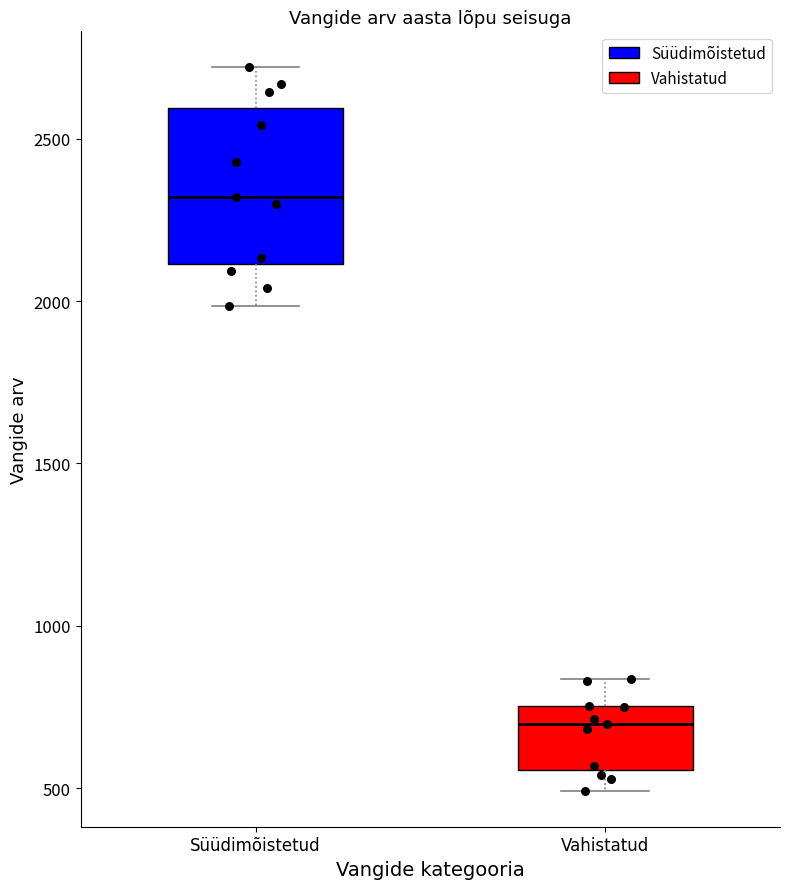

Comparing the boxes themselves (not the whiskers), which one is the tallest?

Süüdimõistetud